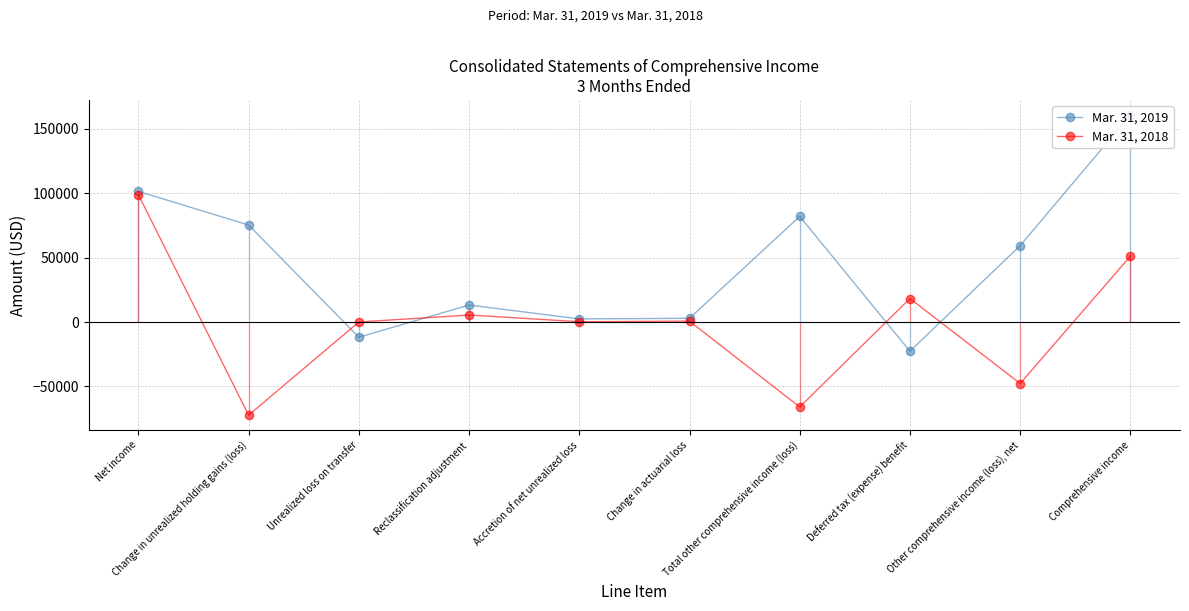

How many times do Mar. 31, 2018 and Mar. 31, 2019 cross each other?

4